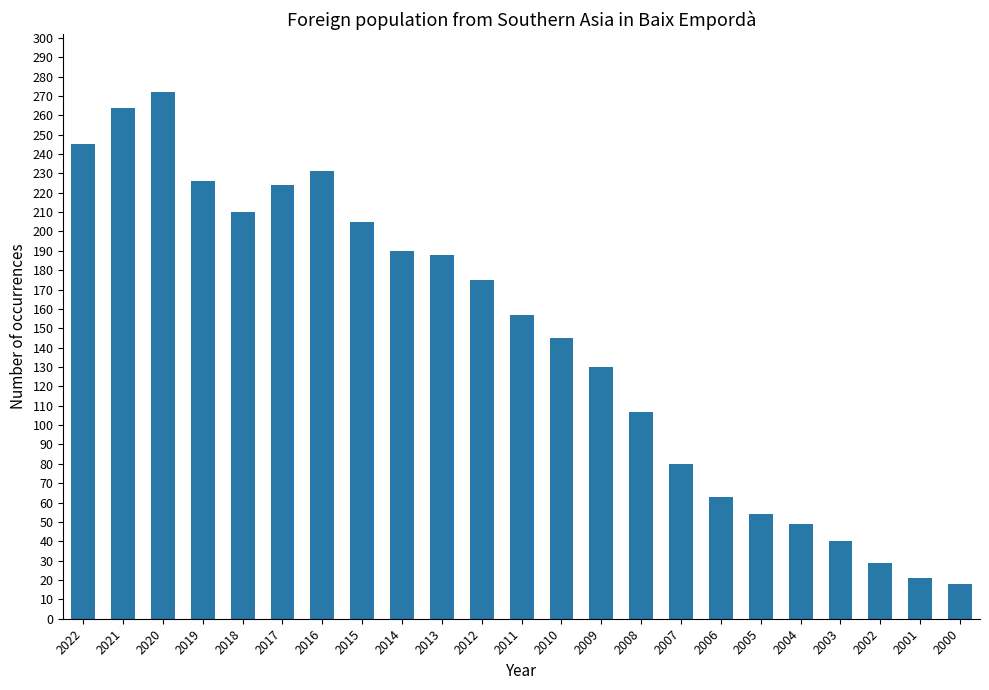

Does the chart contain stacked bars?

No